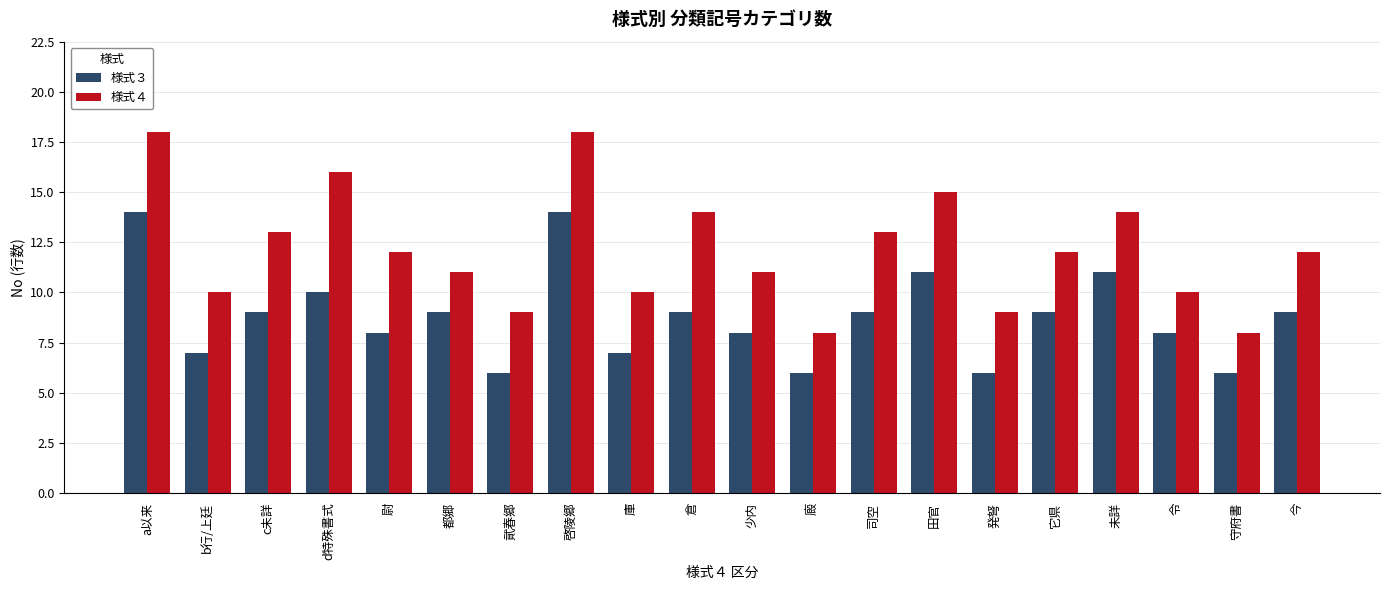

What is the sum of the 様式３ values at 田官 and 都郷?

20